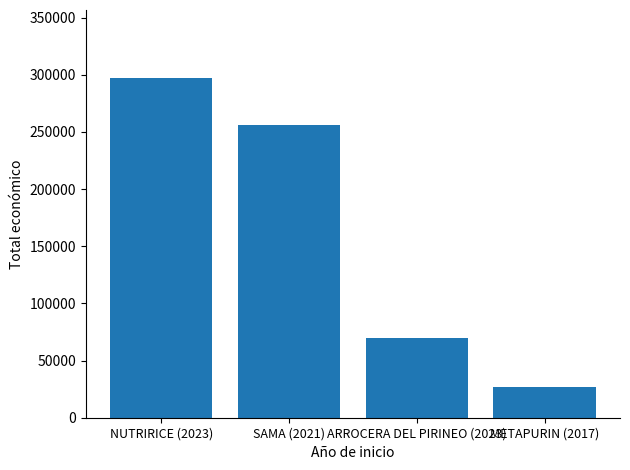

Which label corresponds to the smallest value in the chart?

METAPURIN (2017)